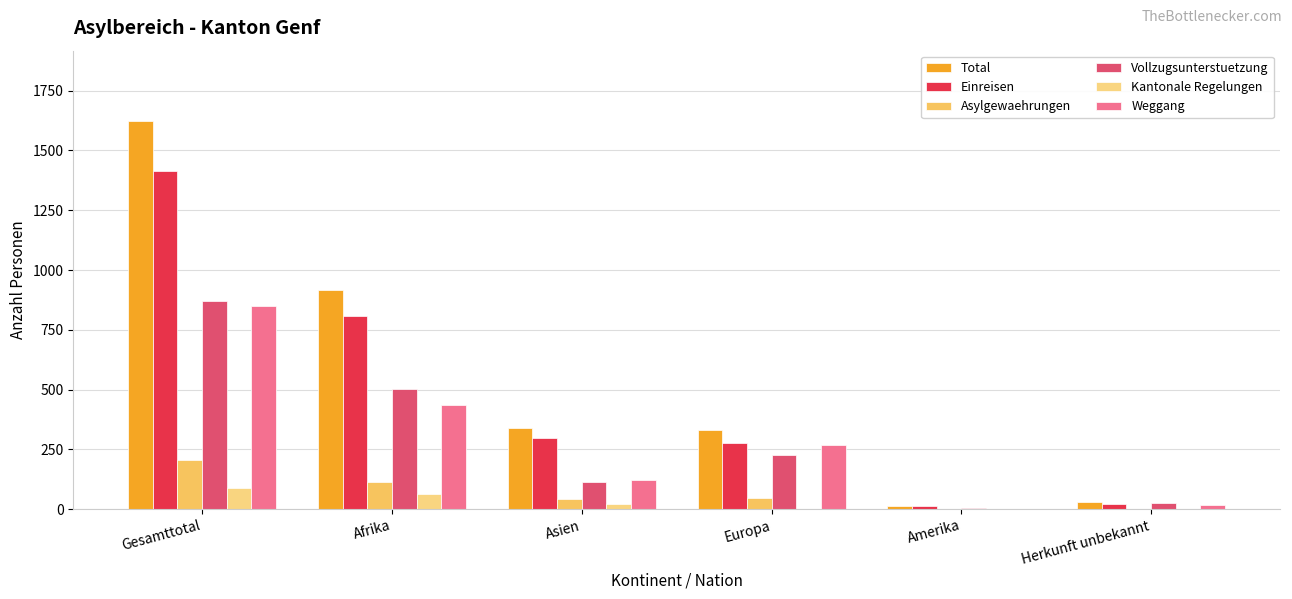

How many groups of bars are there?

6